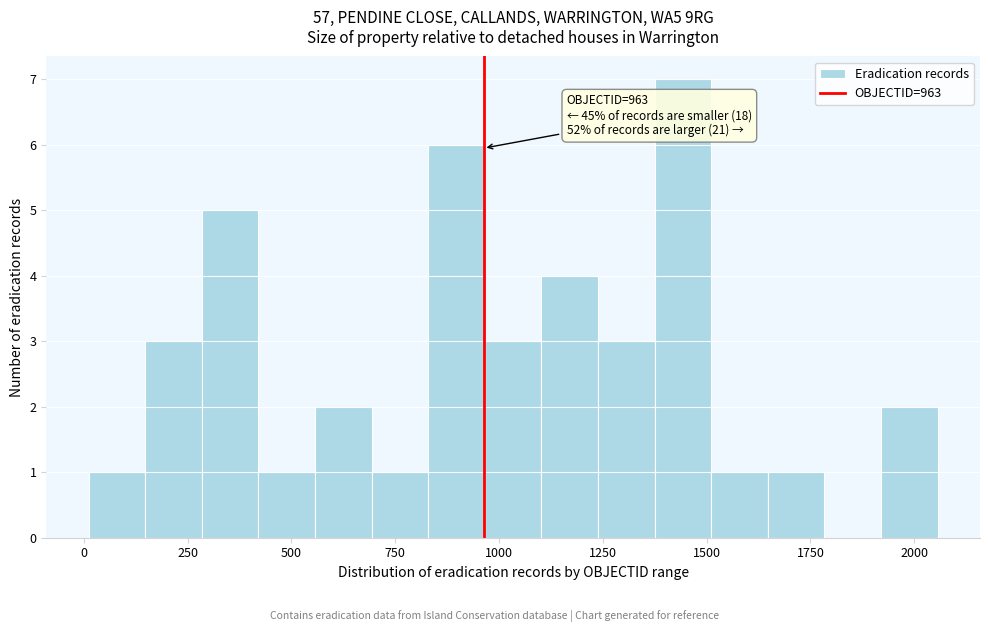

Around what value on the x-axis is the tallest bar? Give the approximate position of its centre, as read against the axis.

1450